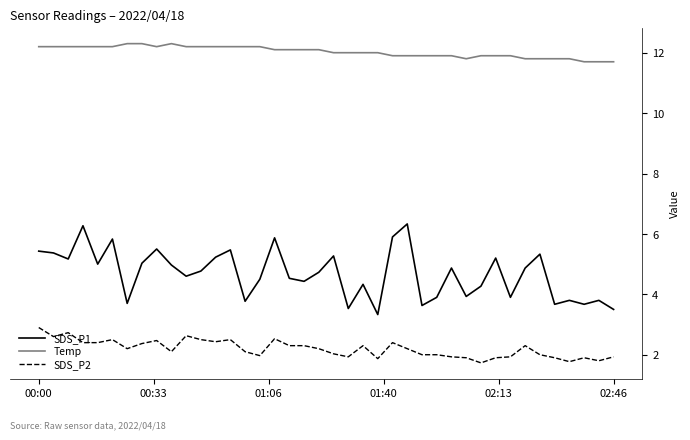

What are all the series names shown in the legend?

SDS_P1, Temp, SDS_P2